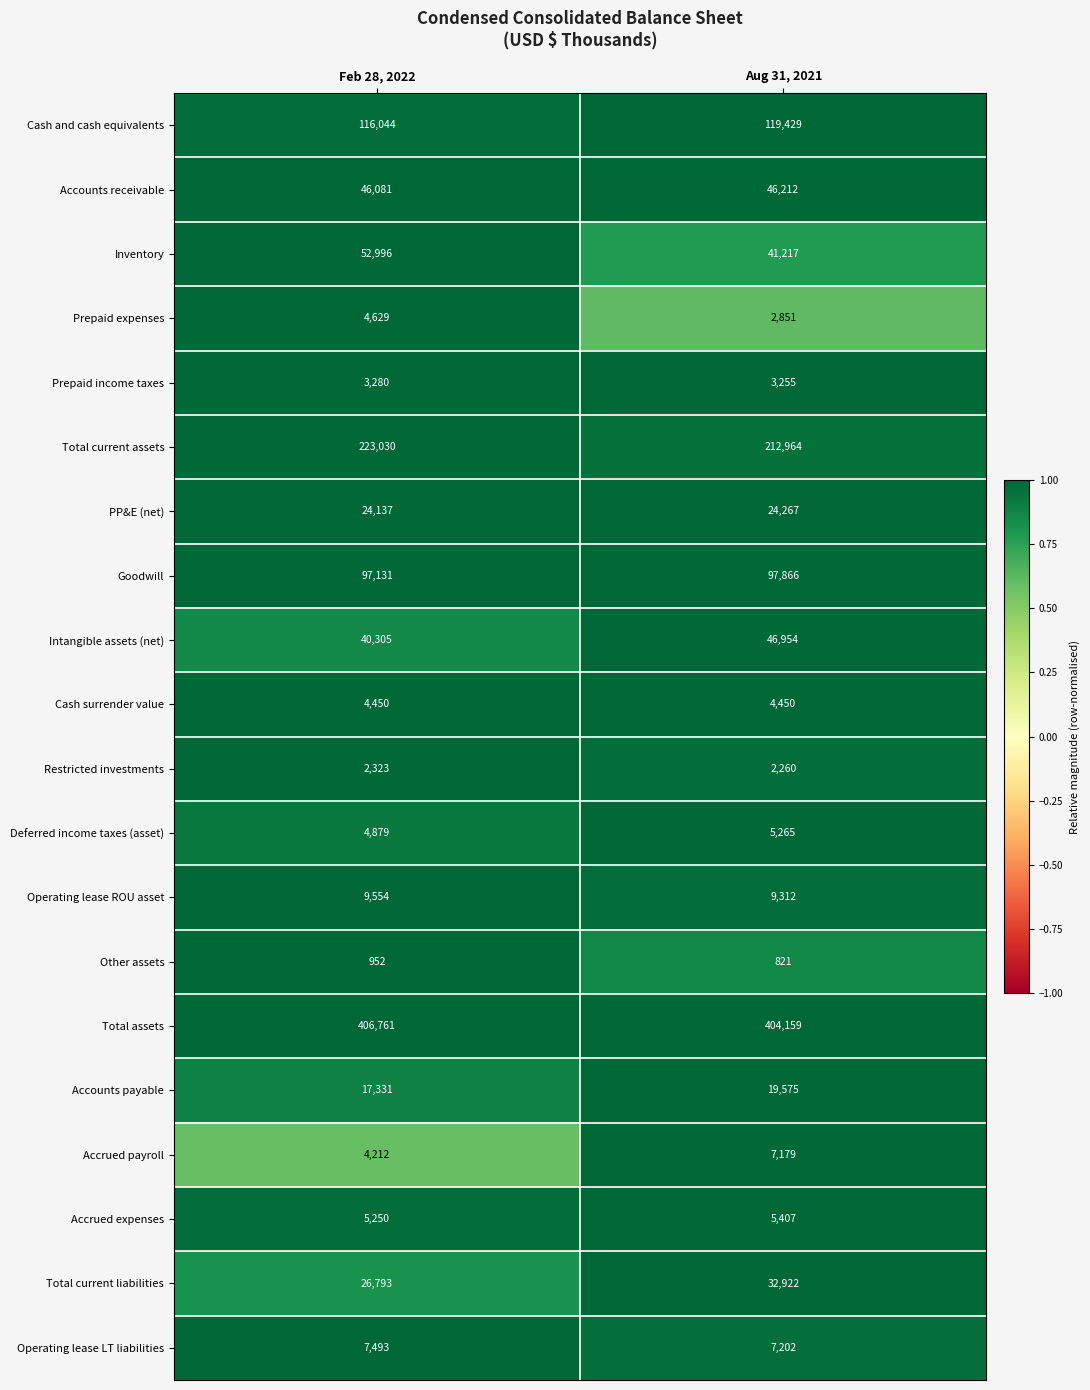

At which category is the sum across all series the highest?

Feb 28, 2022